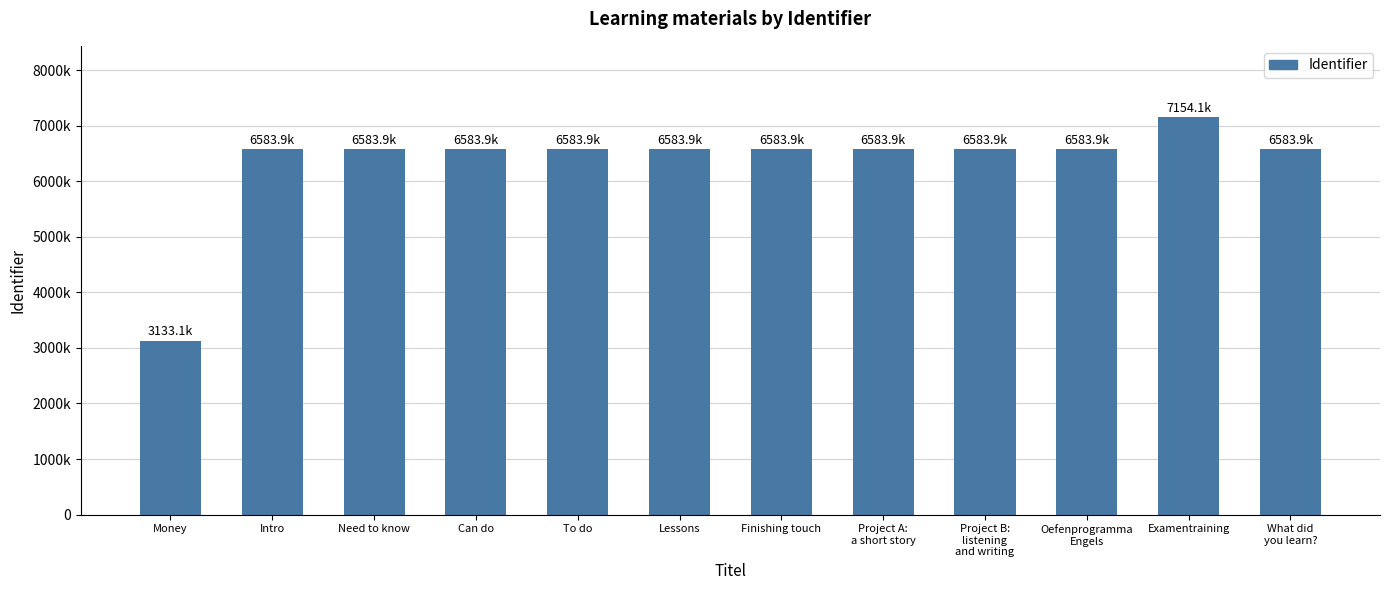

Reading left to right, transcribe all the data shown in this chart.

Money=3133095	Intro=6583917	Need to know=6583919	Can do=6583921	To do=6583923	Lessons=6583925	Finishing touch=6583927	Project A:
a short story=6583928	Project B:
listening
and writing=6583932	Oefenprogramma
Engels=6583936	Examentraining=7154084	What did
you learn?=6583938